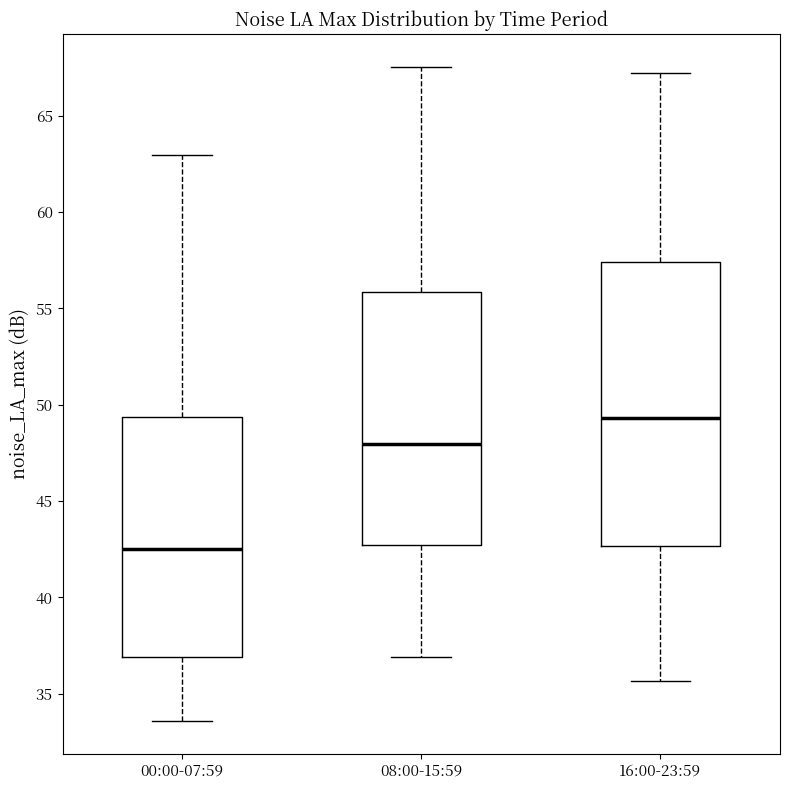

Which box is the tallest, from its lower edge to its upper edge?

16:00-23:59